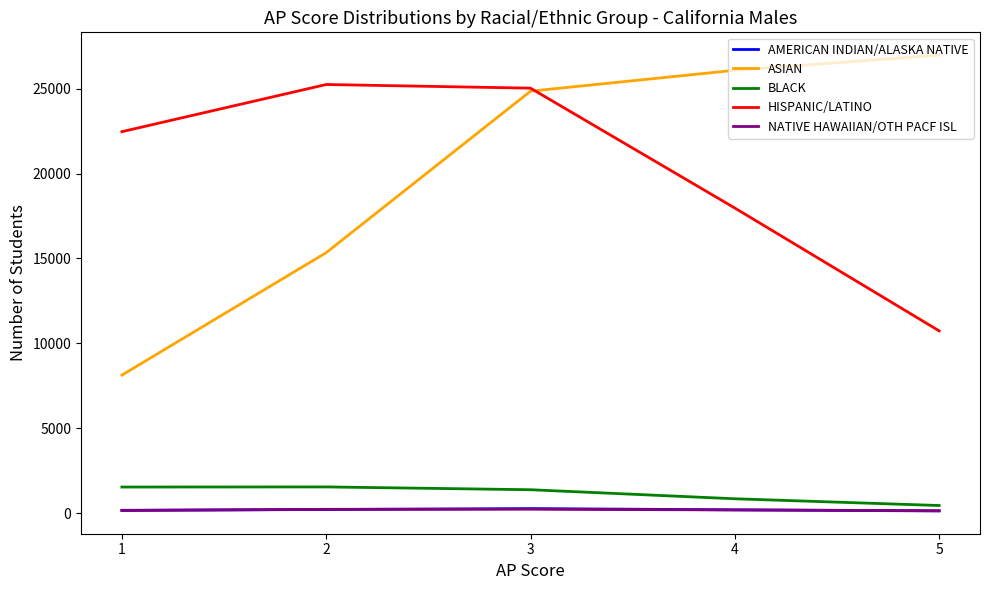

At how many categories does at least one series exceed 8287?

5